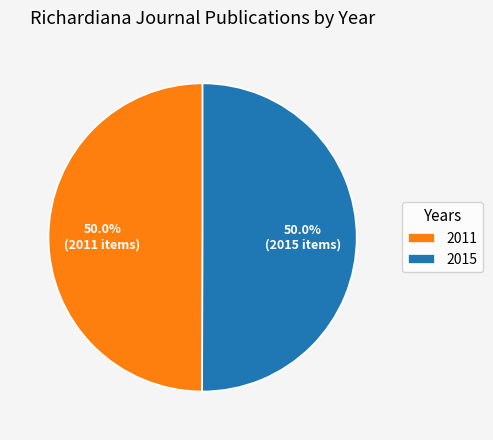

Approximately how many times larger is the value at 2011 compared to 2015?

1.0